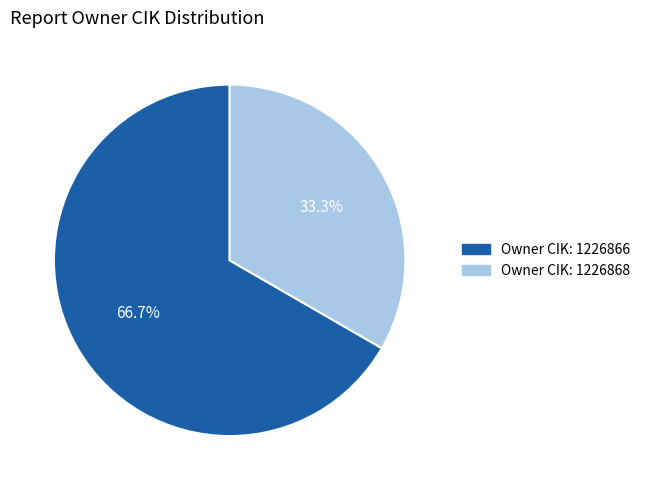

Which has a higher value, Owner CIK: 1226868 or Owner CIK: 1226866?

Owner CIK: 1226866